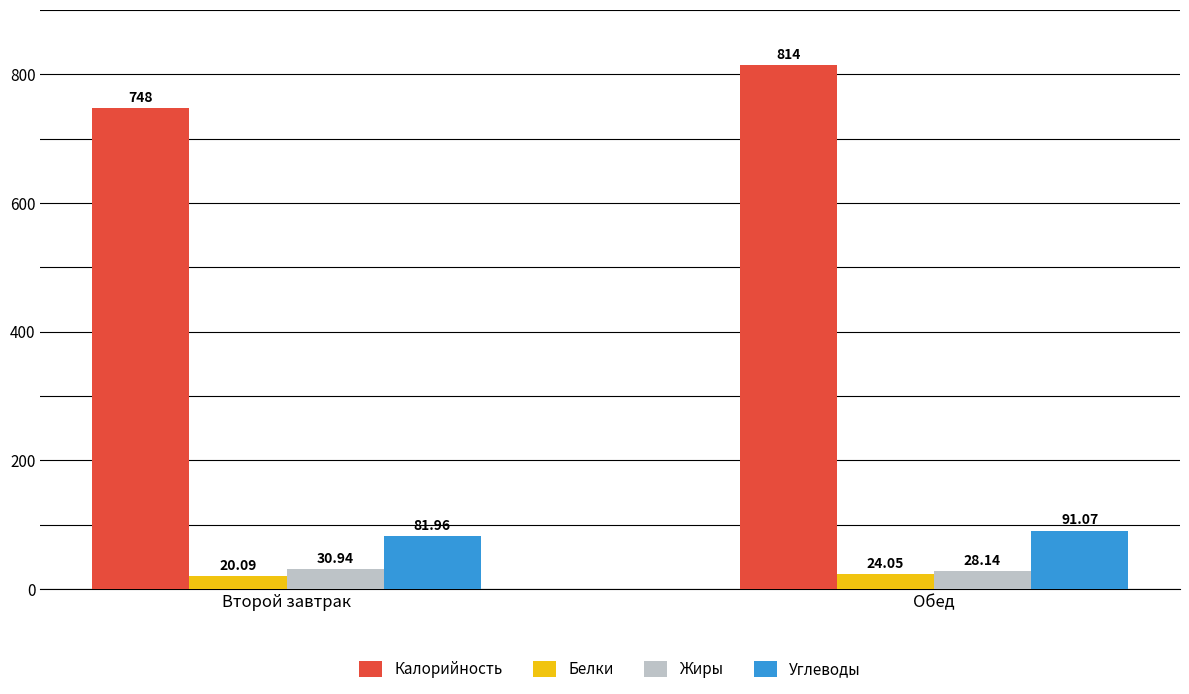

At how many categories does at least one series exceed 521?

2